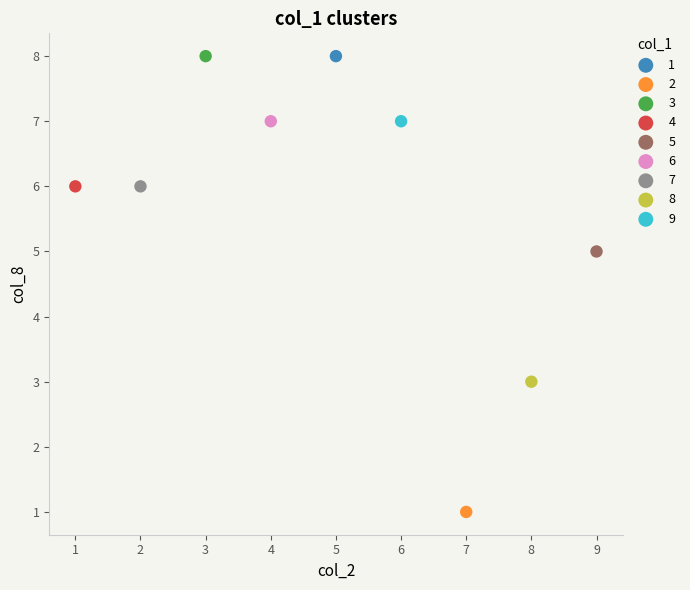

What are all the series names shown in the legend?

1, 2, 3, 4, 5, 6, 7, 8, 9